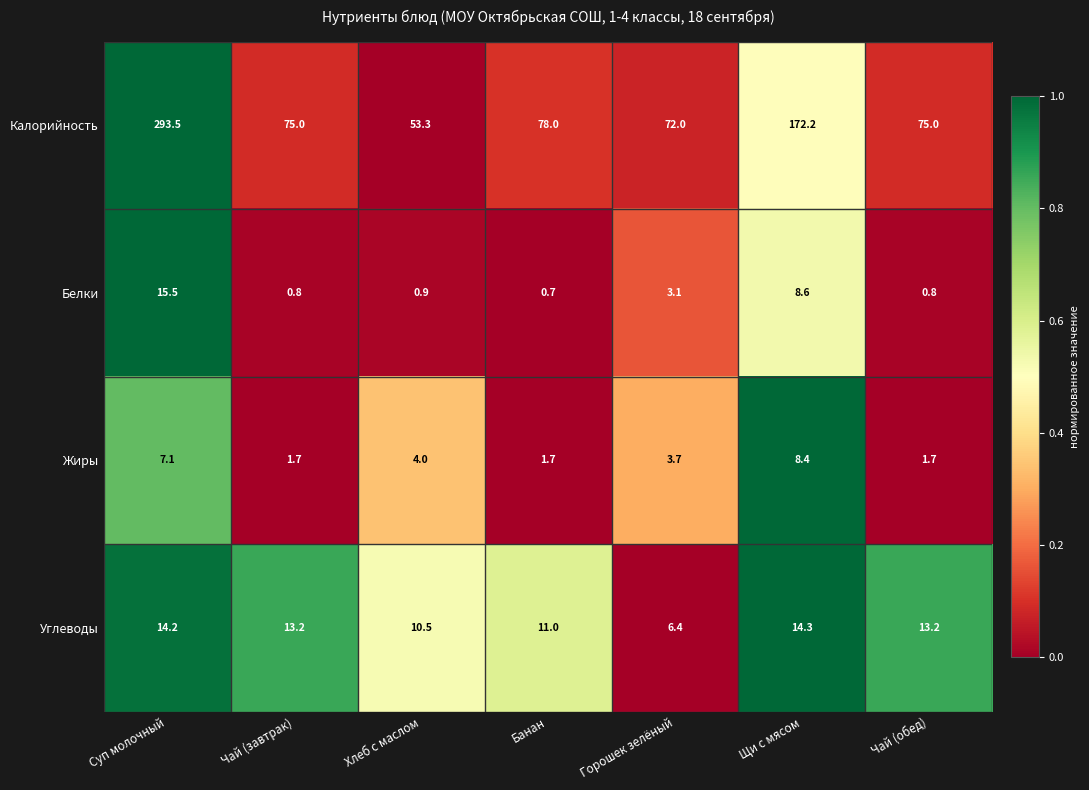

The value of Углеводы at Щи с мясом is 14.3. True or false?

True